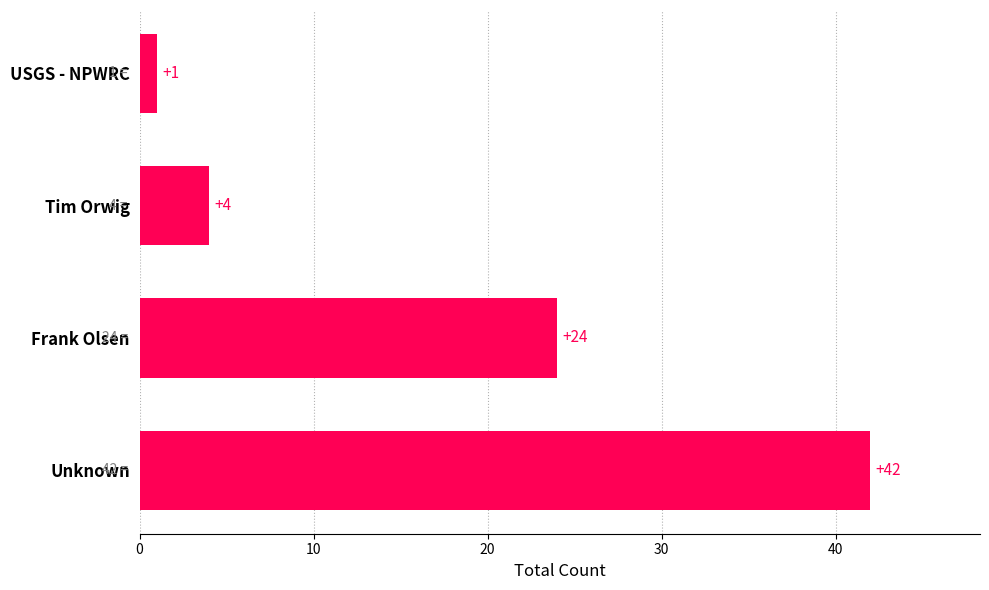

What is the sum of the values at USGS - NPWRC and Frank Olsen?

25